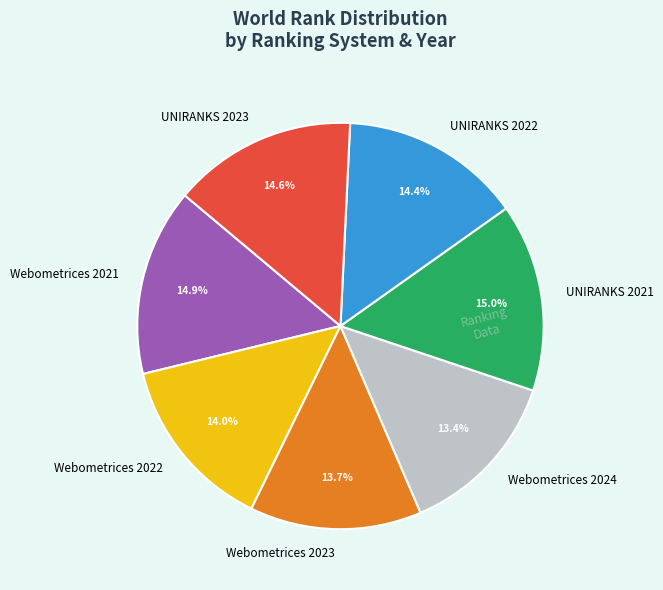

Is there a majority slice in this chart?

No